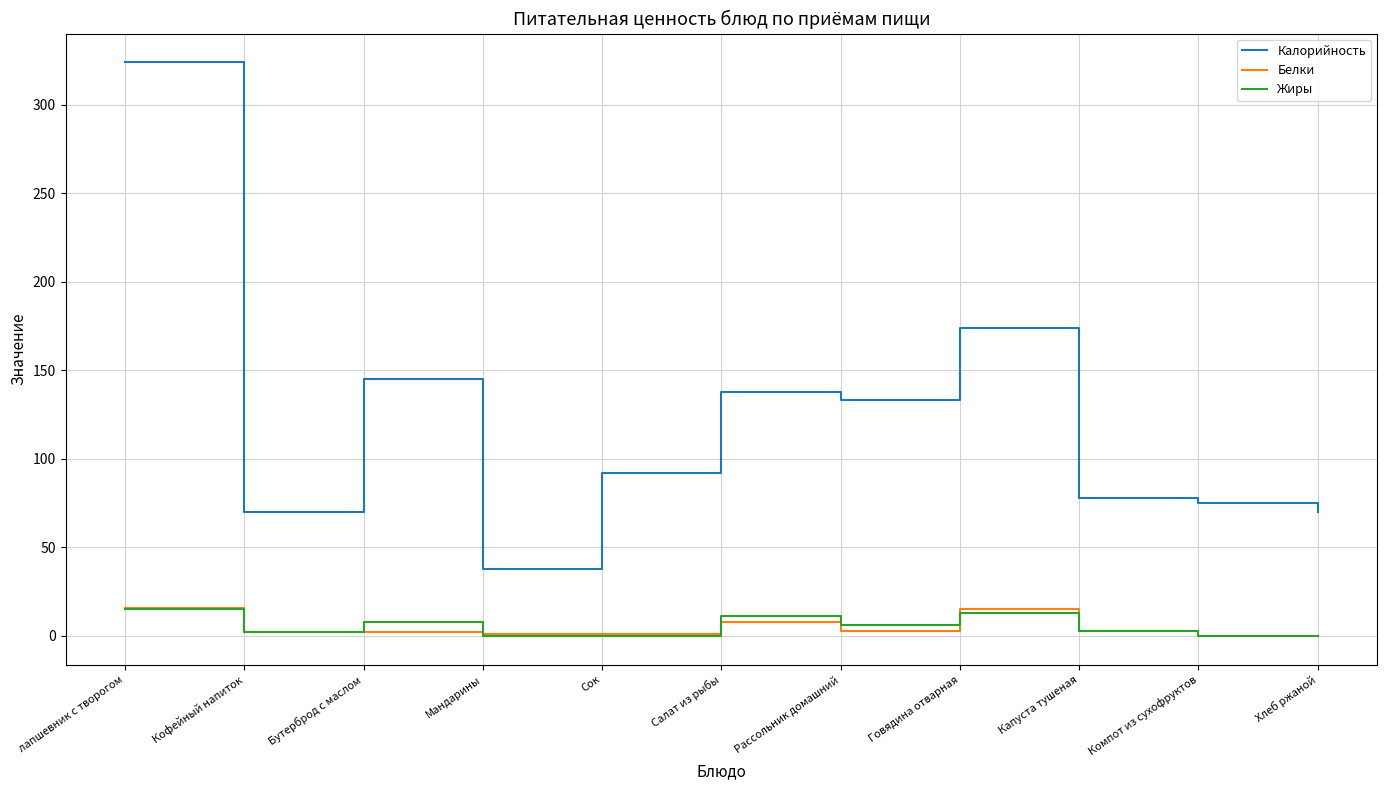

The value of Калорийность at Компот из сухофруктов is 75. True or false?

True